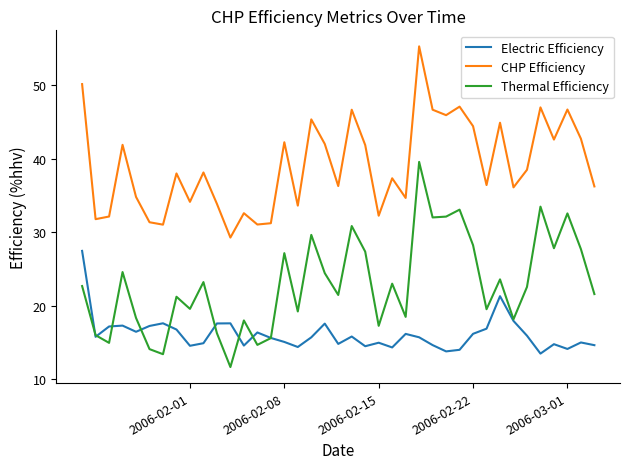

Which series has the widest spread of values?

Thermal Efficiency